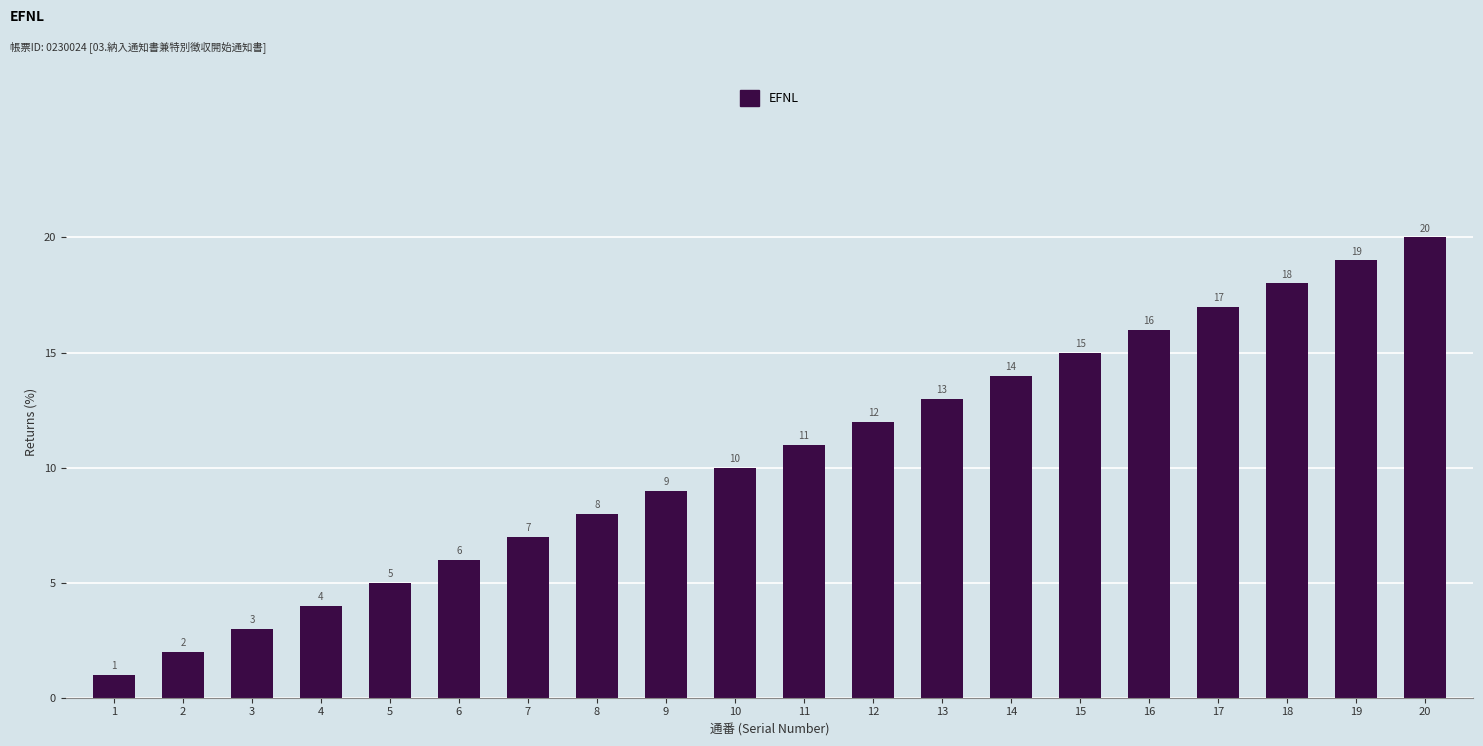

List the labels in order of value, smallest first.

1, 2, 3, 4, 5, 6, 7, 8, 9, 10, 11, 12, 13, 14, 15, 16, 17, 18, 19, 20